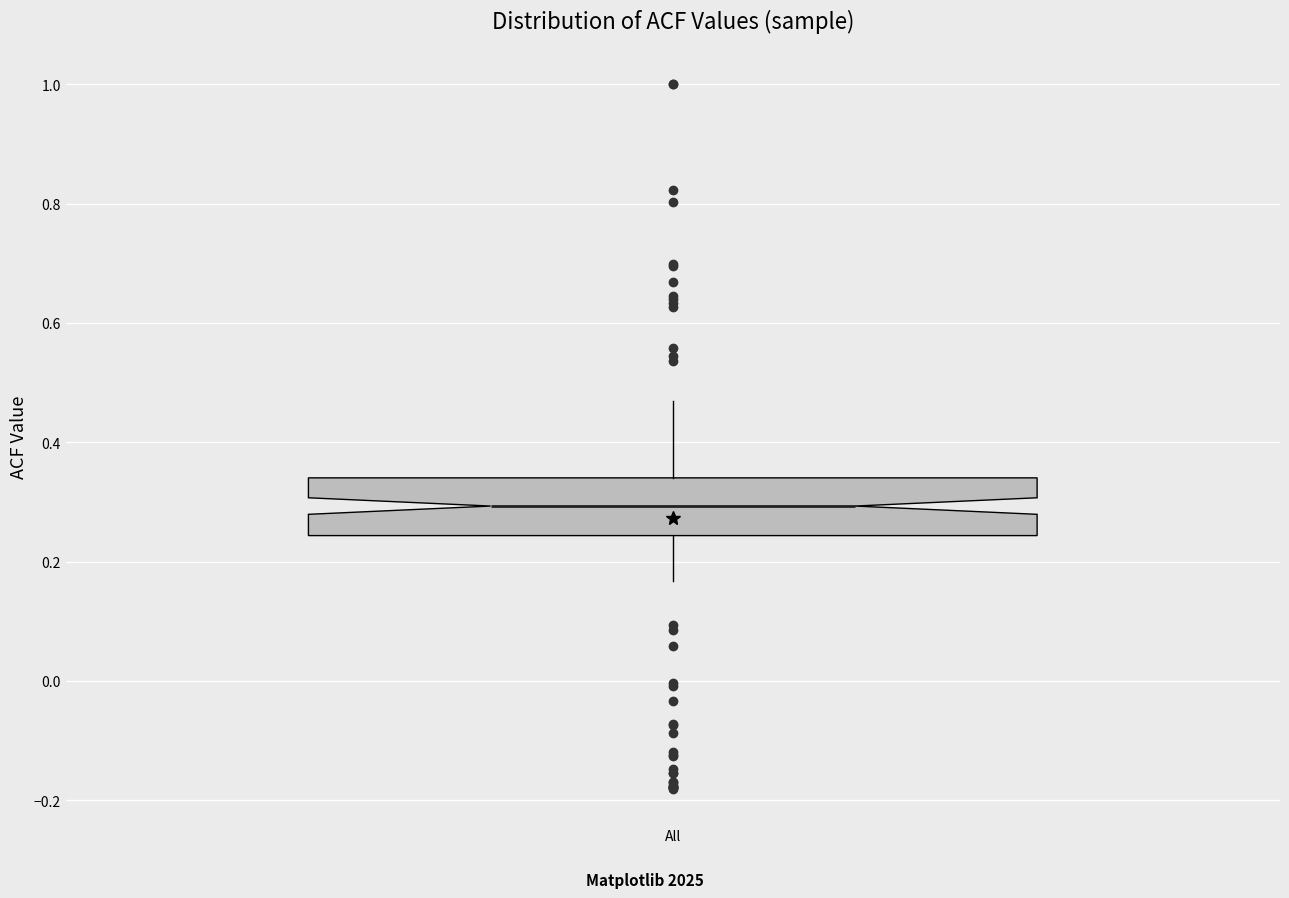

Where is the upper edge of the box for All on the y-axis? The values are not printed on the chart, so give them approximately, as read against the axis.

0.34